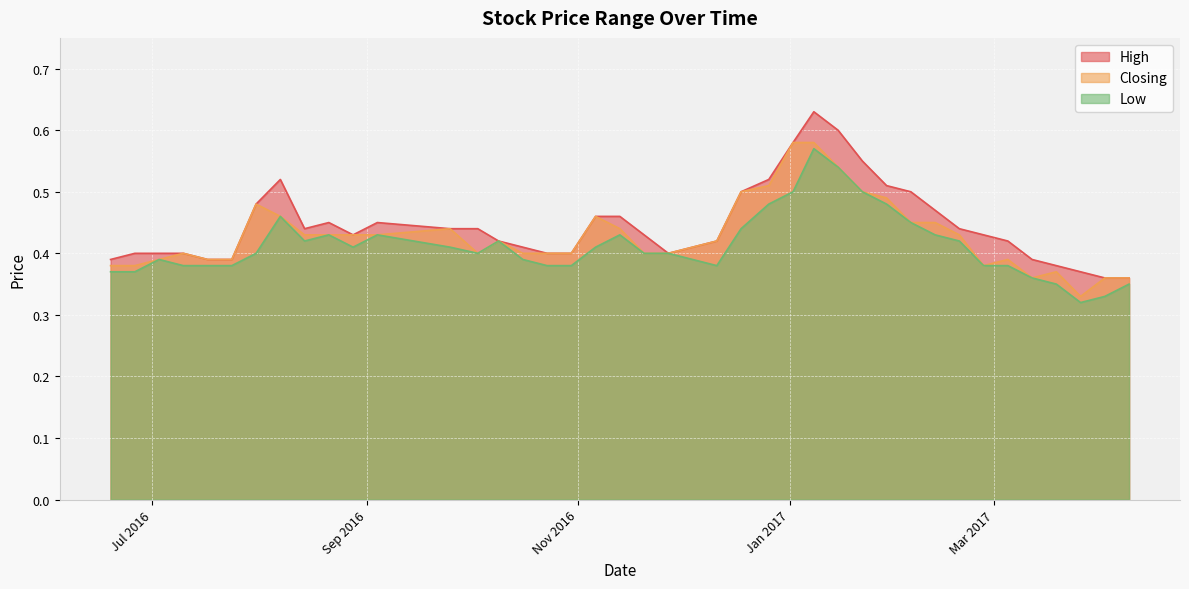

Which series has the widest spread of values?

High